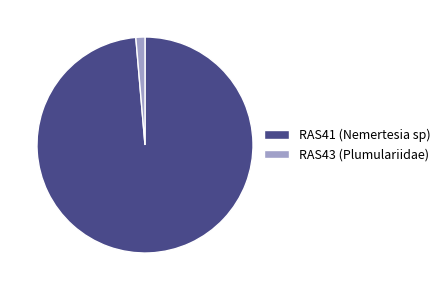

Is there any slice that represents more than half of the pie?

Yes